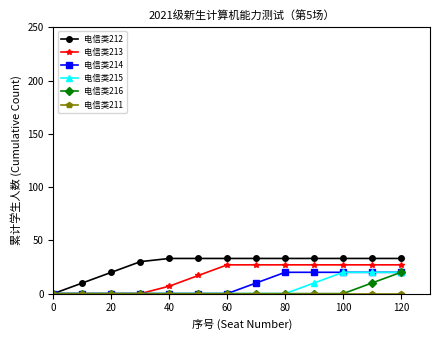

True or false: 电信类213 and 电信类214 intersect in this chart.

False